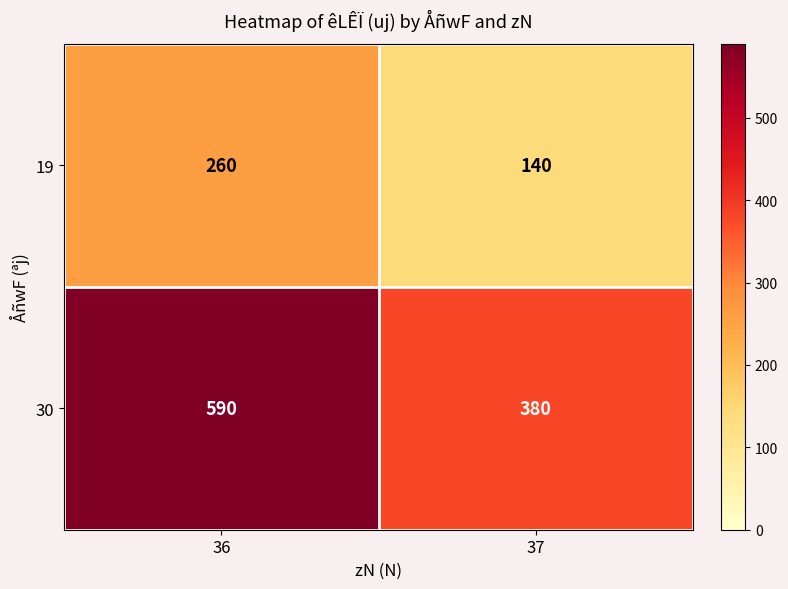

Reading right to left, transcribe all the data shown in this chart.

19: 37=140	36=260
30: 37=380	36=590